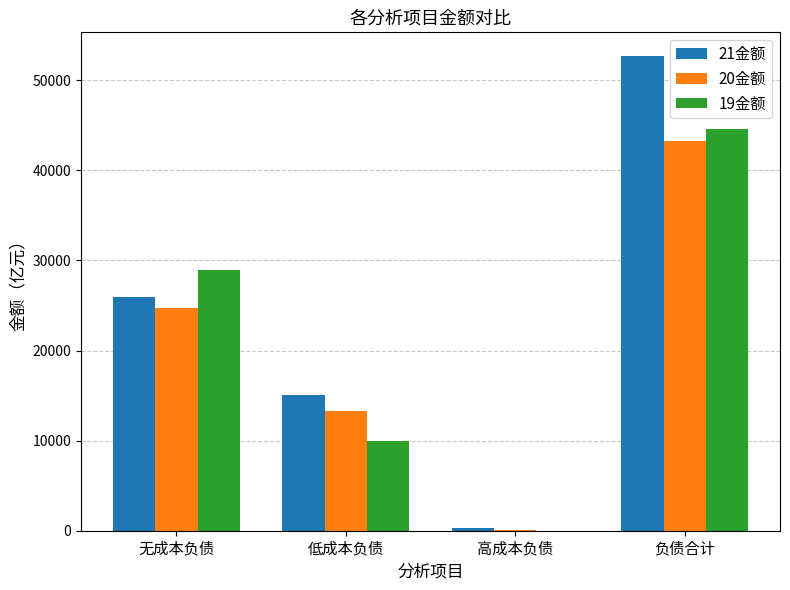

How many series are shown in this chart?

3